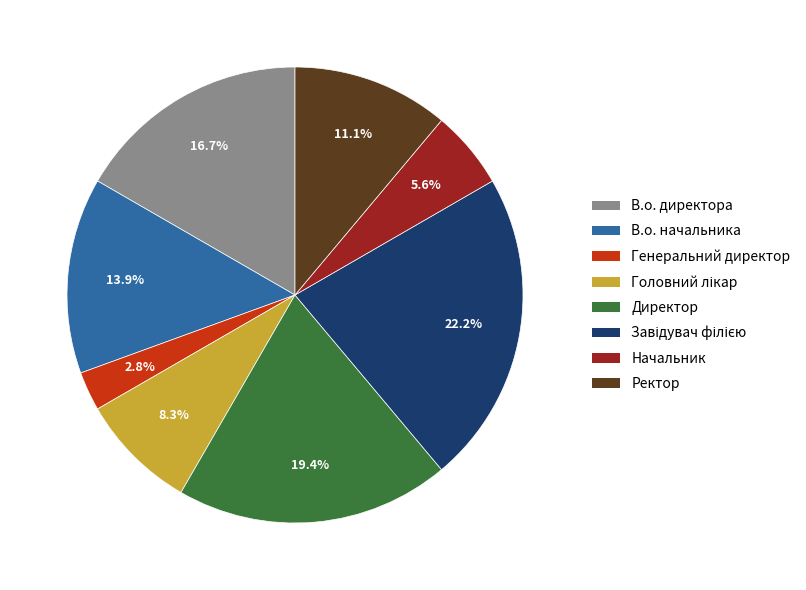

True or false: В.о. начальника accounts for 28% of the total.

False